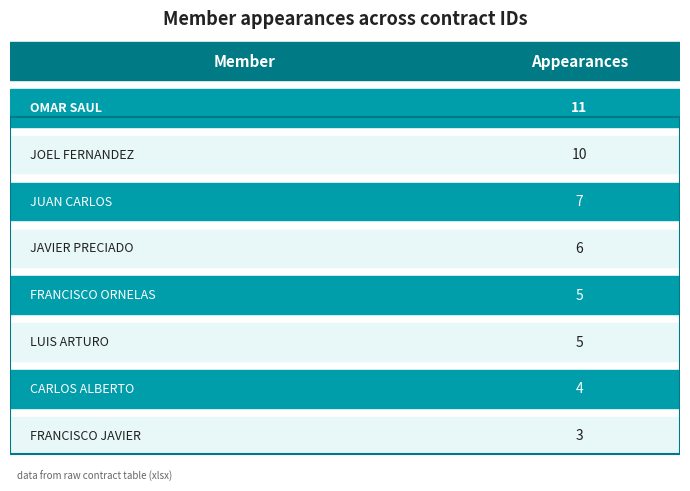

The chart shows a value of 18 at OMAR SAUL TORRES. True or false?

False